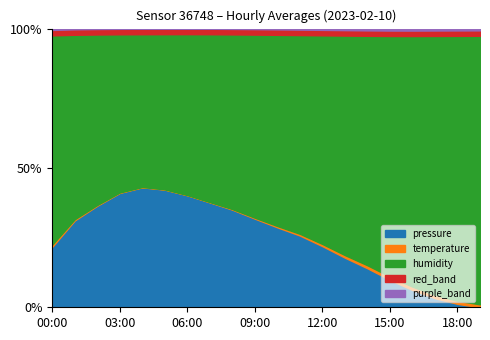

What is the difference between the maximum and second lowest values in the pressure series?

41.8